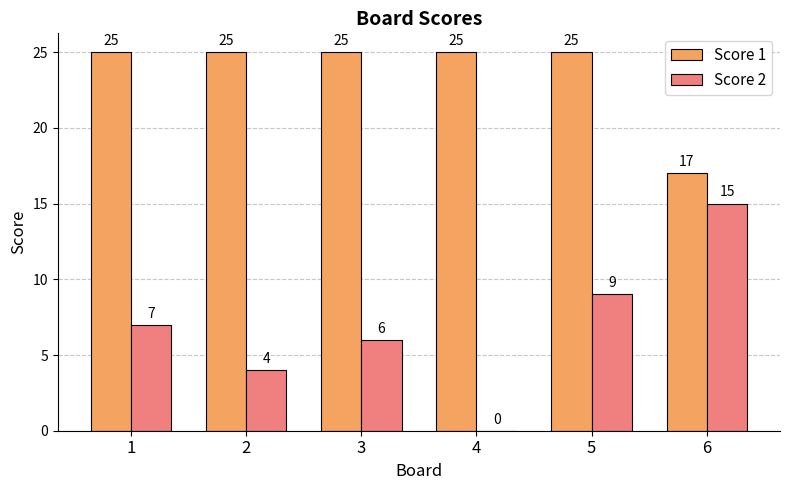

Between 1 and 3, which series saw the biggest shift?

Score 2